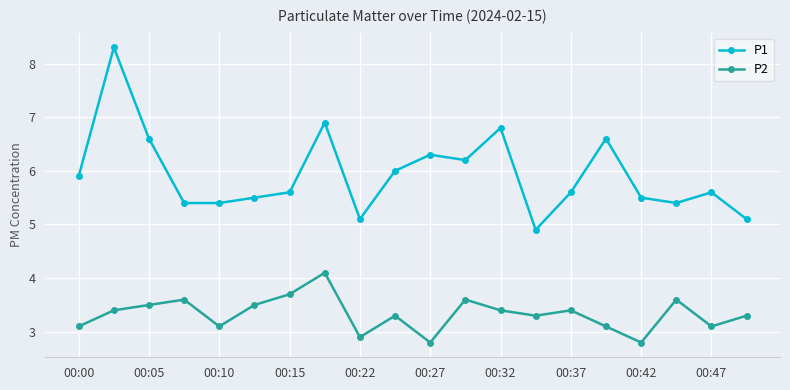

Count the number of categories in the chart.

20